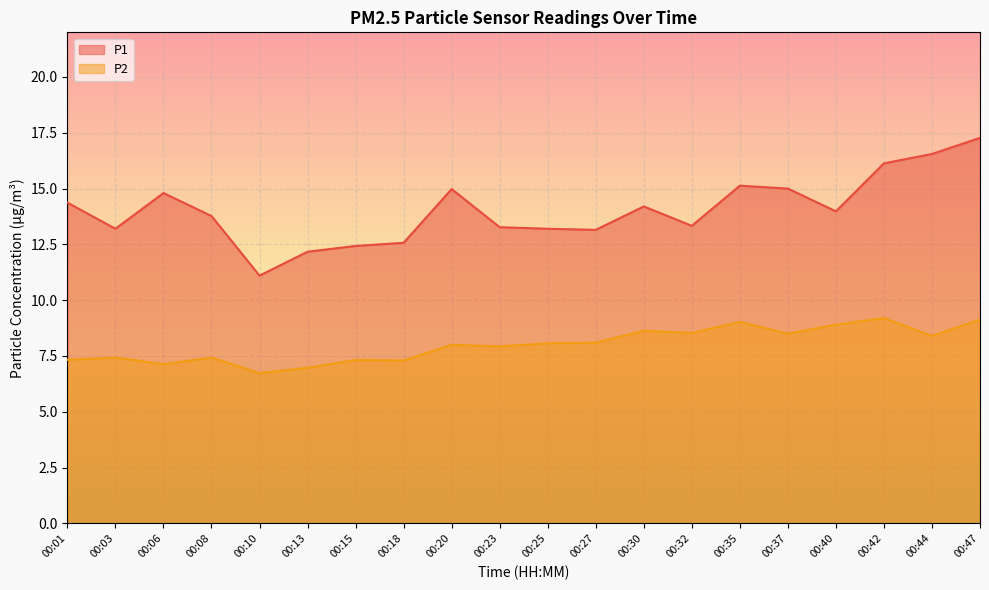

True or false: P2 and P1 intersect in this chart.

False